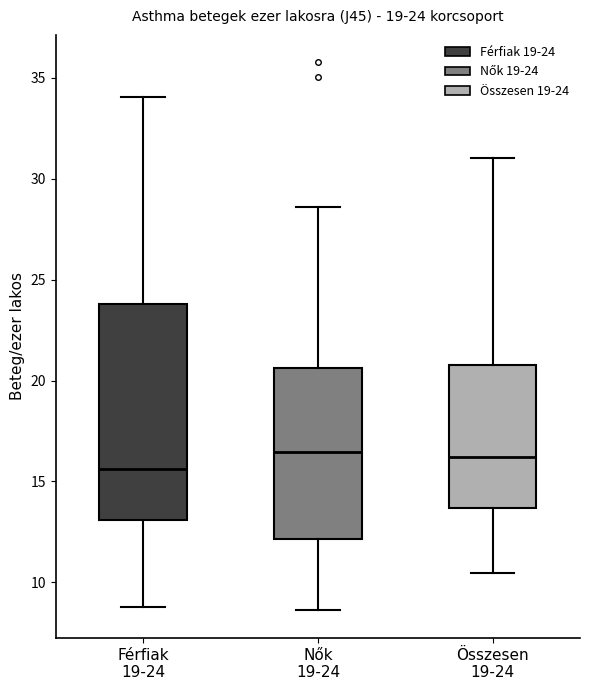

Comparing the boxes themselves (not the whiskers), which one is the tallest?

Férfiak 19-24